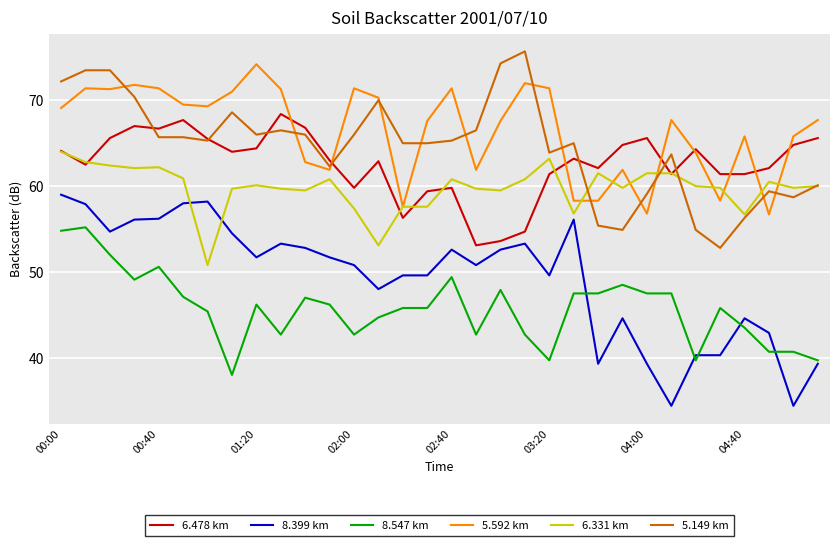

What is the minimum value shown in the chart?

34.4